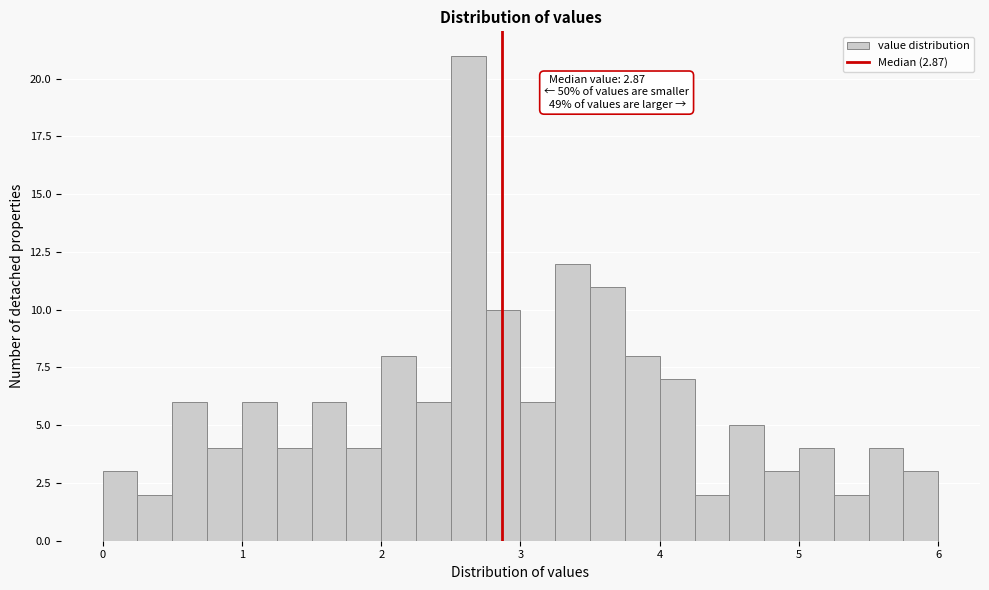

Around what value on the x-axis is the tallest bar? Give the approximate position of its centre, as read against the axis.

2.6